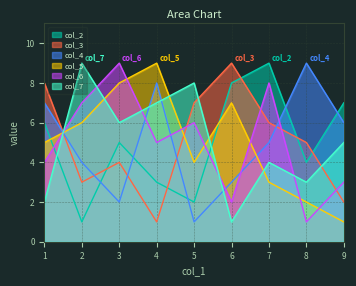

How many times do col_5 and col_6 cross each other?

7